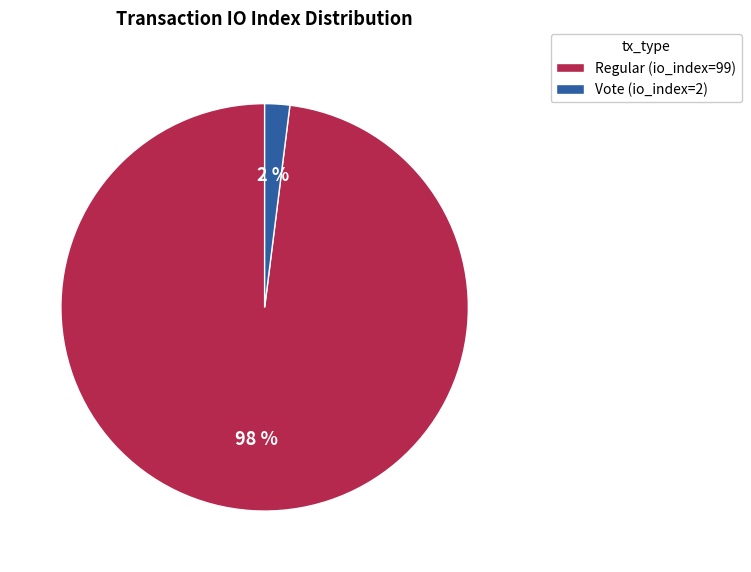

True or false: Regular (io_index=99) accounts for 85% of the total.

False